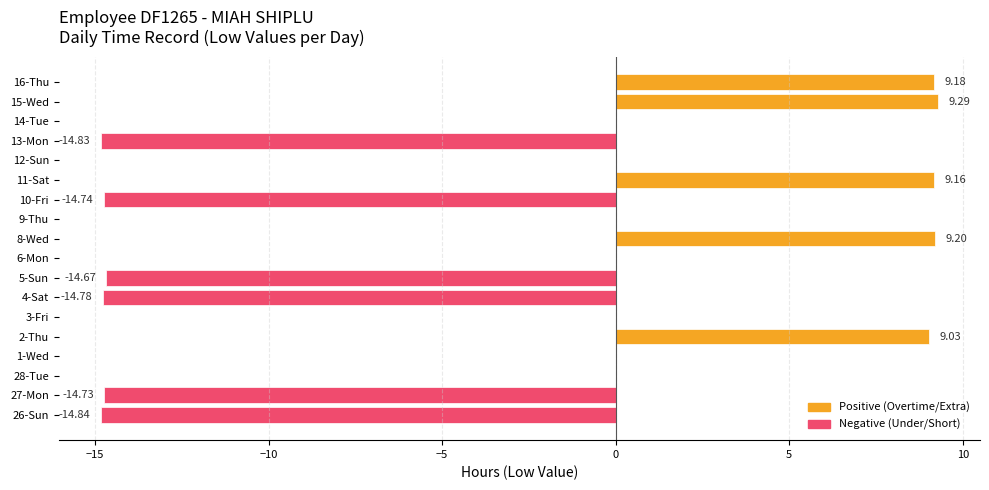

What is the sum of the values at 15-Wed and 3-Fri?

9.3